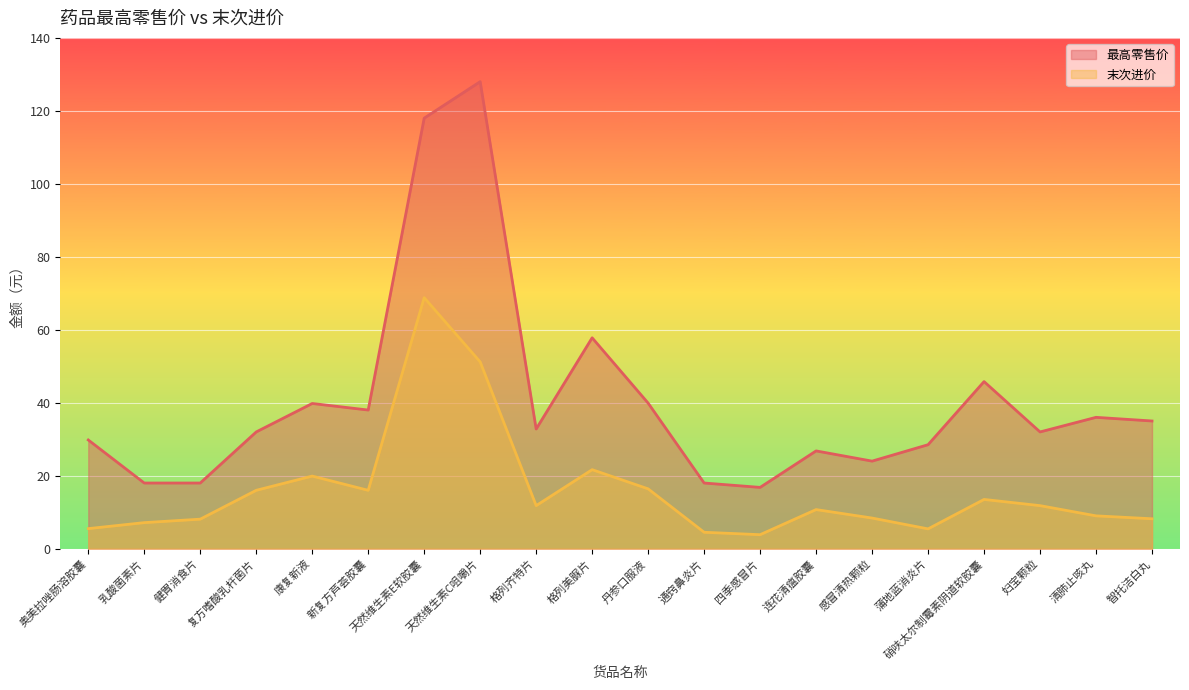

Rank the series at 复方嗜酸乳杆菌片 from highest to lowest value.

最高零售价, 末次进价